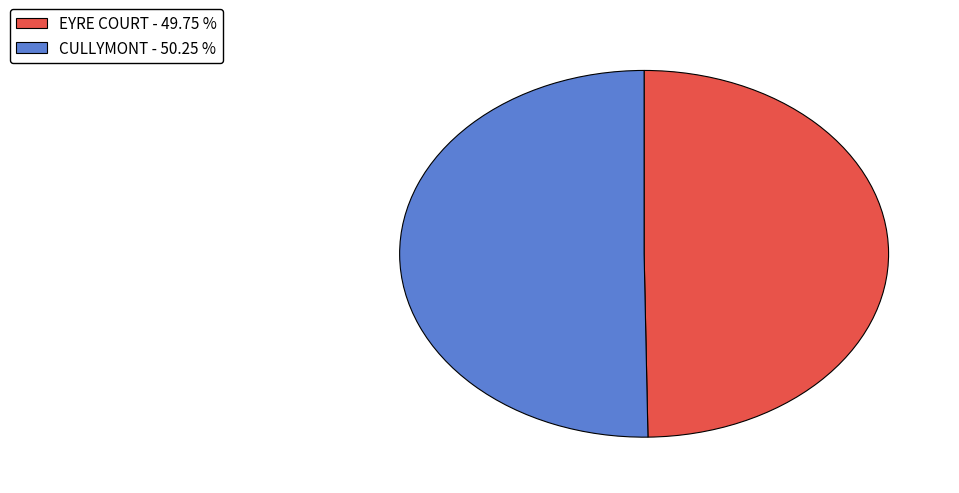

Is it true that CULLYMONT is 50% of the pie?

True